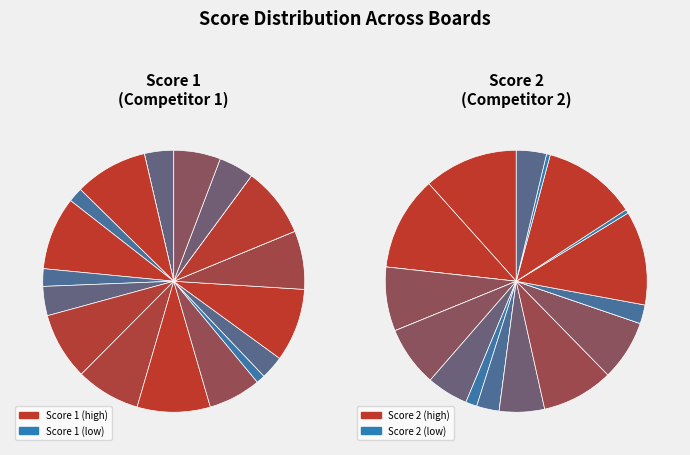

Does Board 1 account for over 50% of the chart?

No